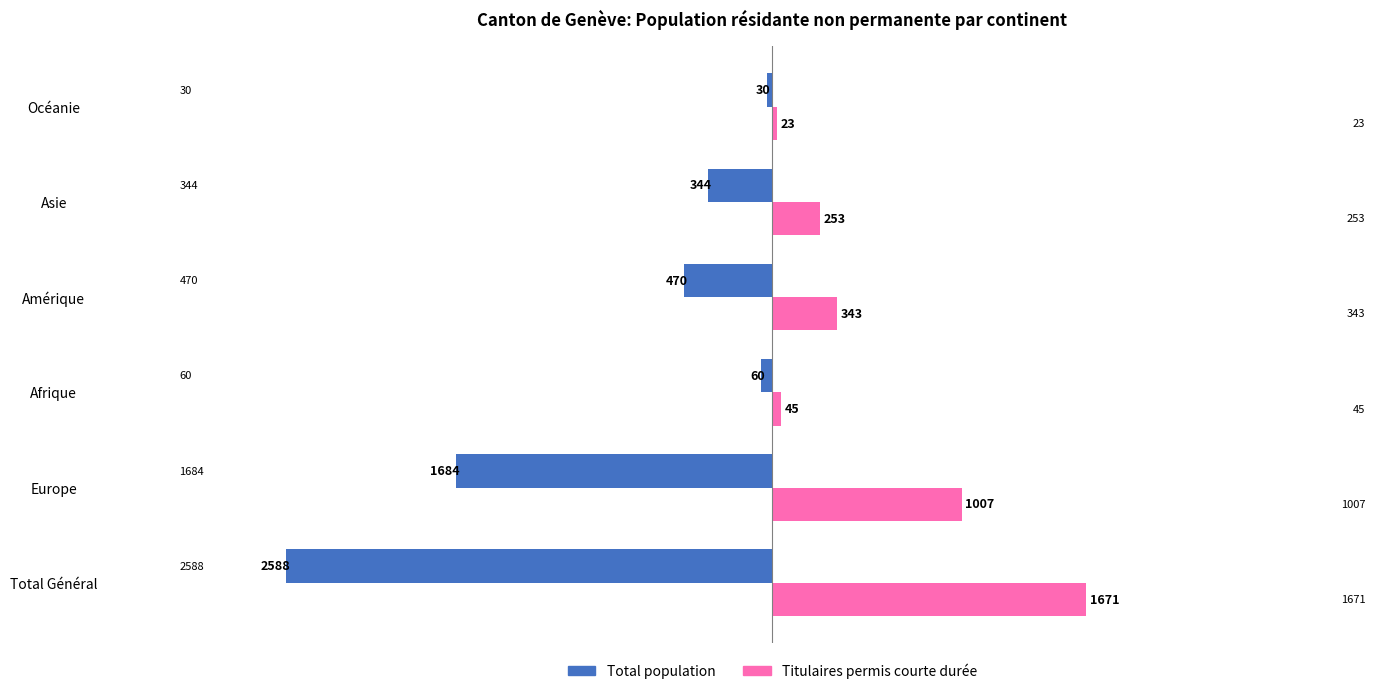

What are all the series names shown in the legend?

Total population, Titulaires permis courte durée